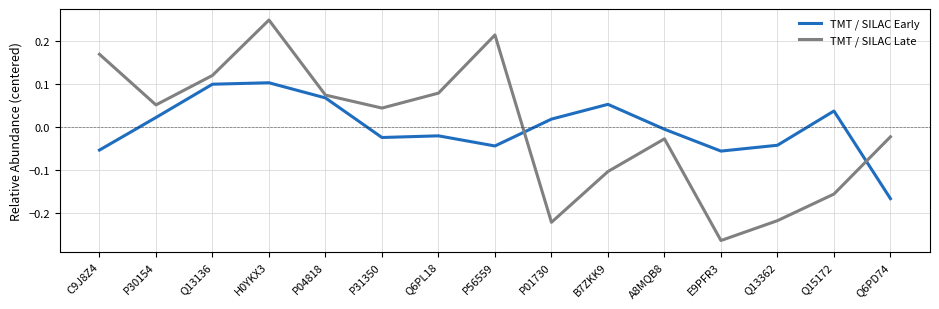

At E9PFR3, list the series in order from largest to smallest.

TMT / SILAC Early, TMT / SILAC Late